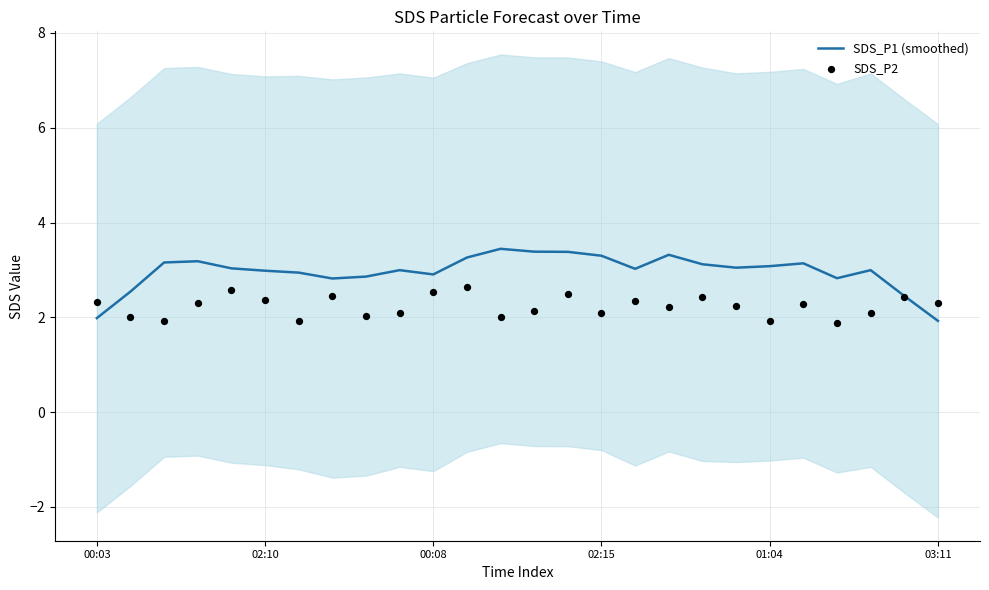

At which category is the sum across all series the highest?

11